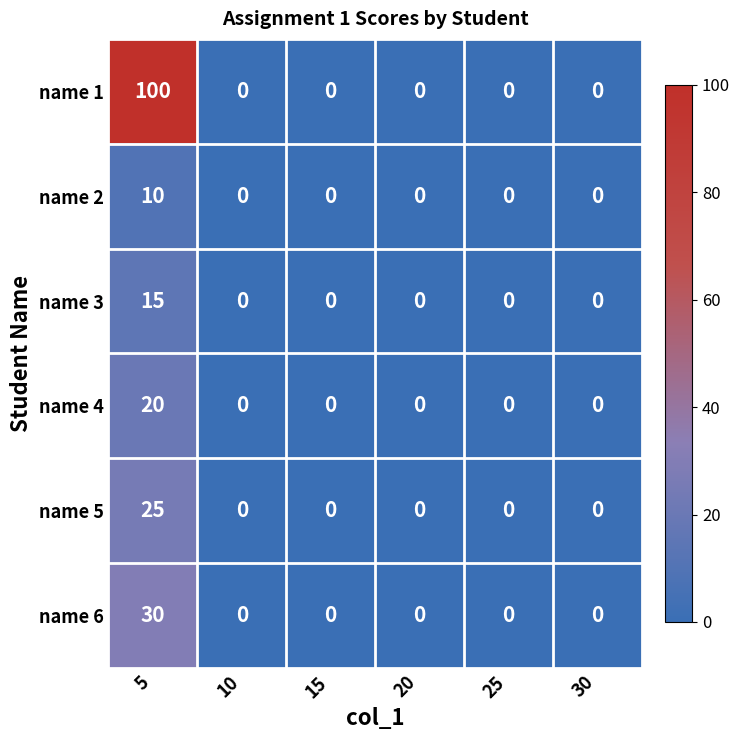

Which category has the highest value in the name 4 series?

5